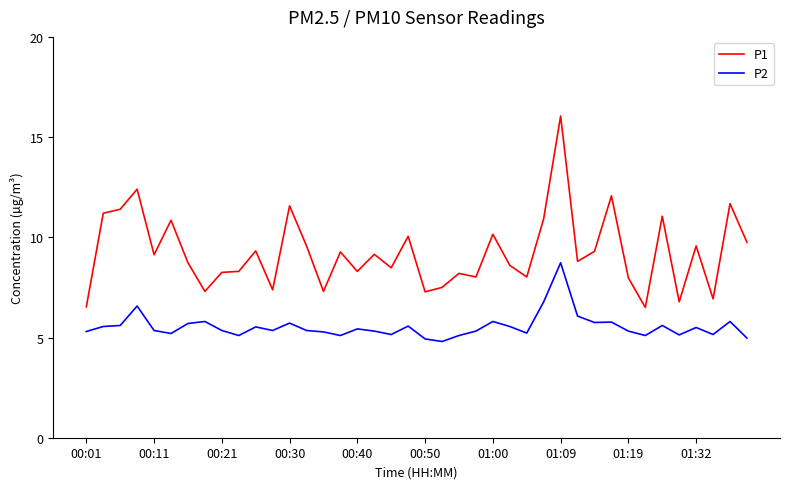

Which series has the widest spread of values?

P1